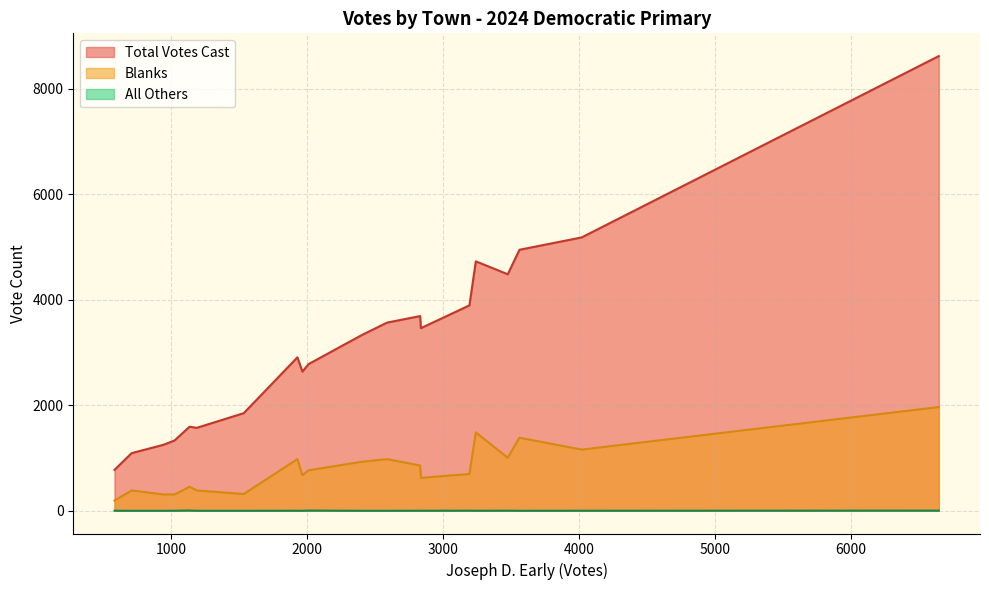

List the series in order of their overall mean, lowest first.

All Others, Blanks, Total Votes Cast